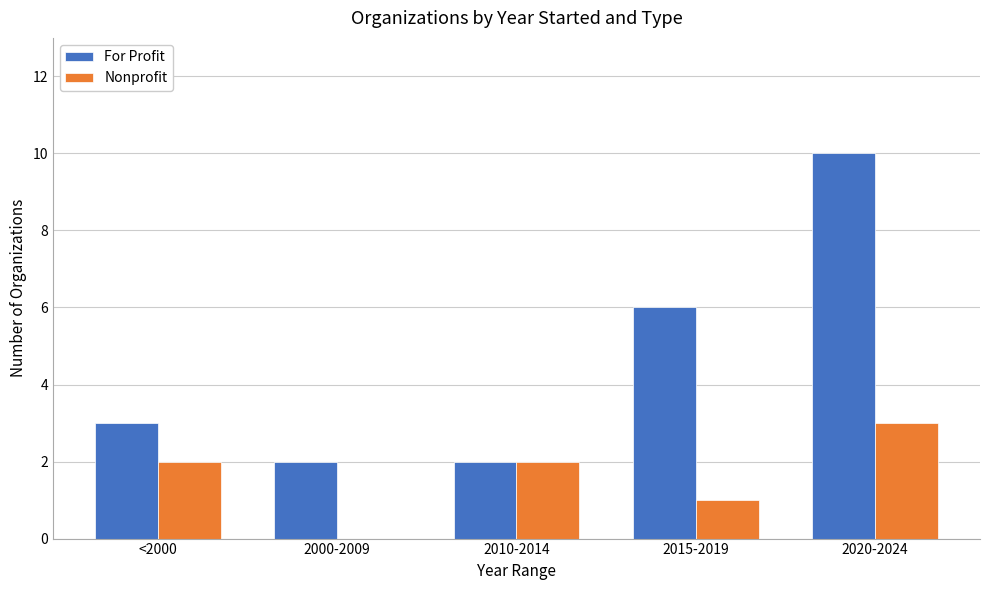

Reading left to right, transcribe all the data shown in this chart.

For Profit: 3	2	2	6	10
Nonprofit: 2	0	2	1	3